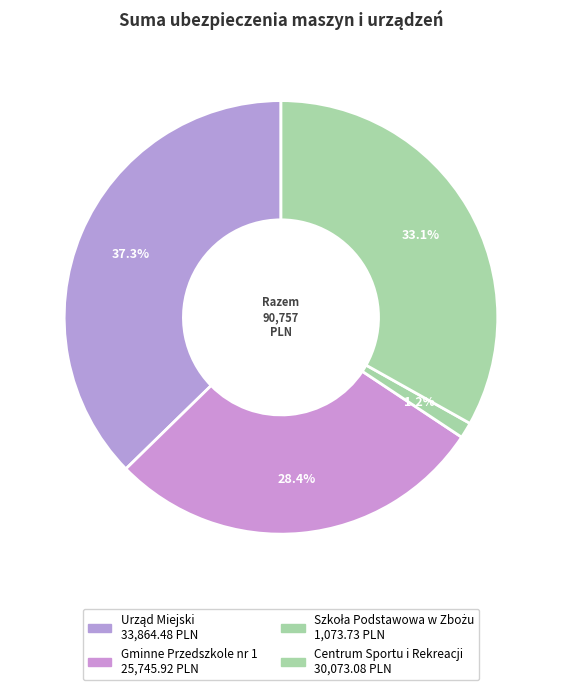

Rank the categories by value from highest to lowest.

Urząd Miejski, Centrum Sportu i Rekreacji, Gminne Przedszkole nr 1, Szkoła Podstawowa w Zbożu